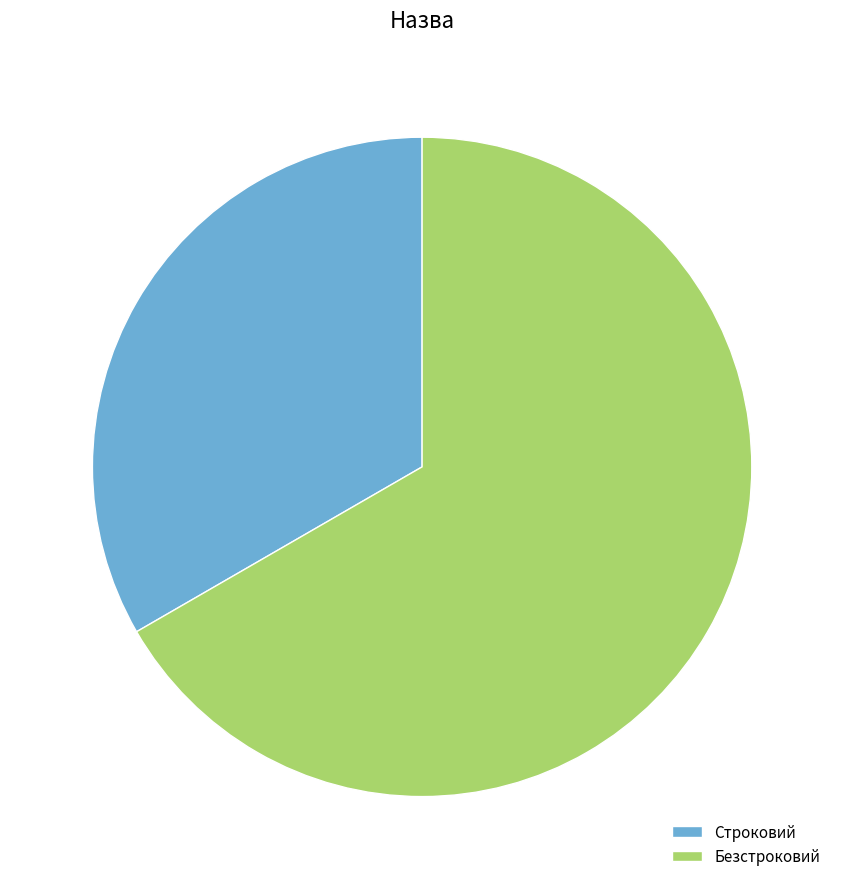

Does Безстроковий account for over 50% of the chart?

Yes